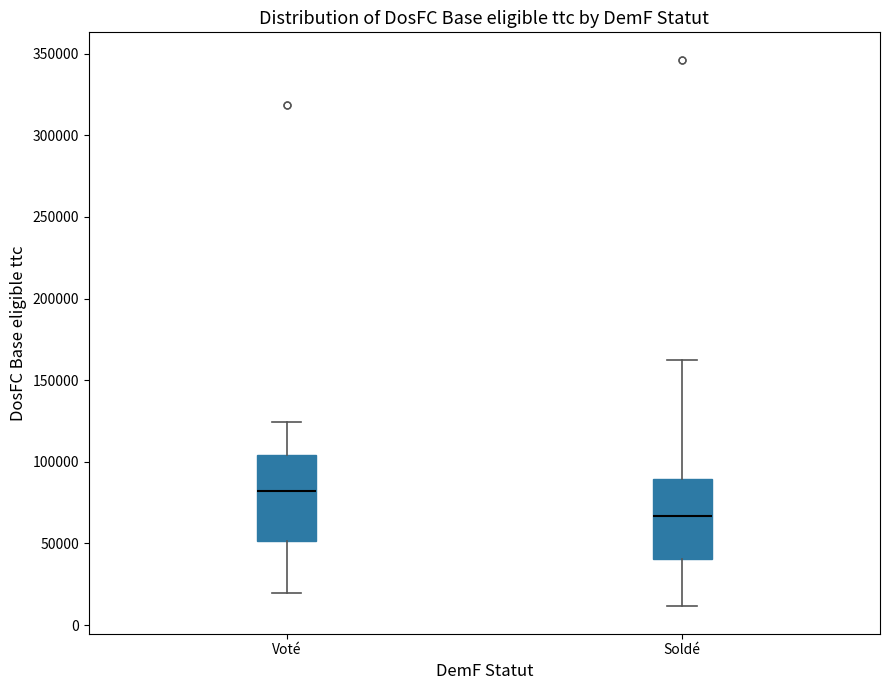

Where does the lower whisker of the box for Soldé end on the y-axis? The values are not printed on the chart, so give them approximately, as read against the axis.

10000